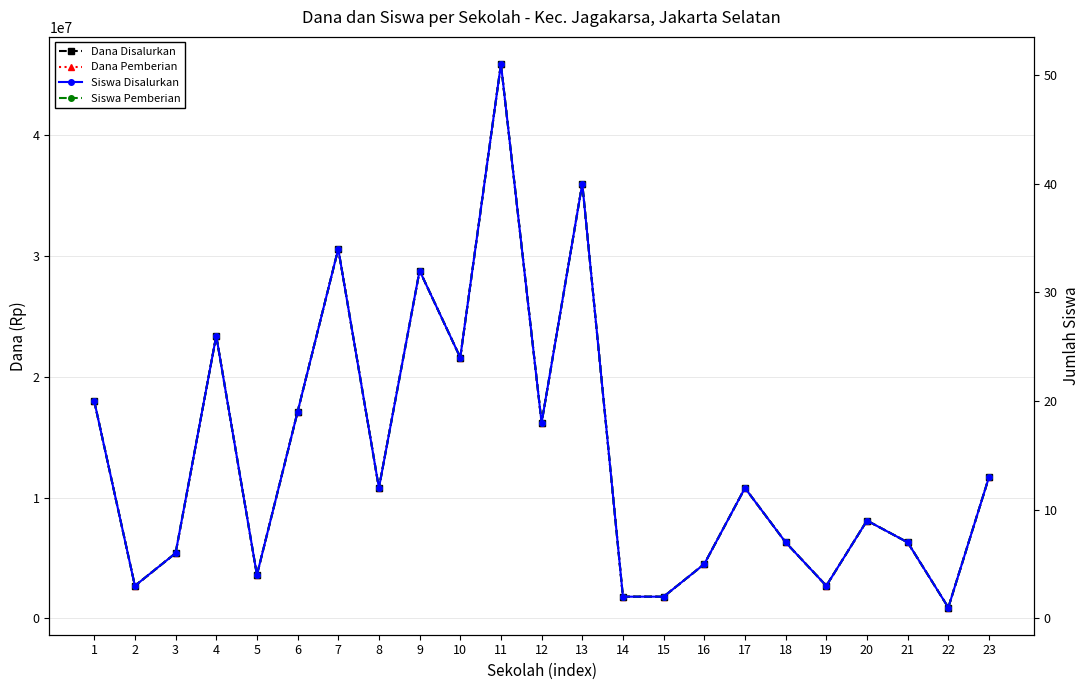

What is the sum of the Siswa Disalurkan values at 21 and 6?

26